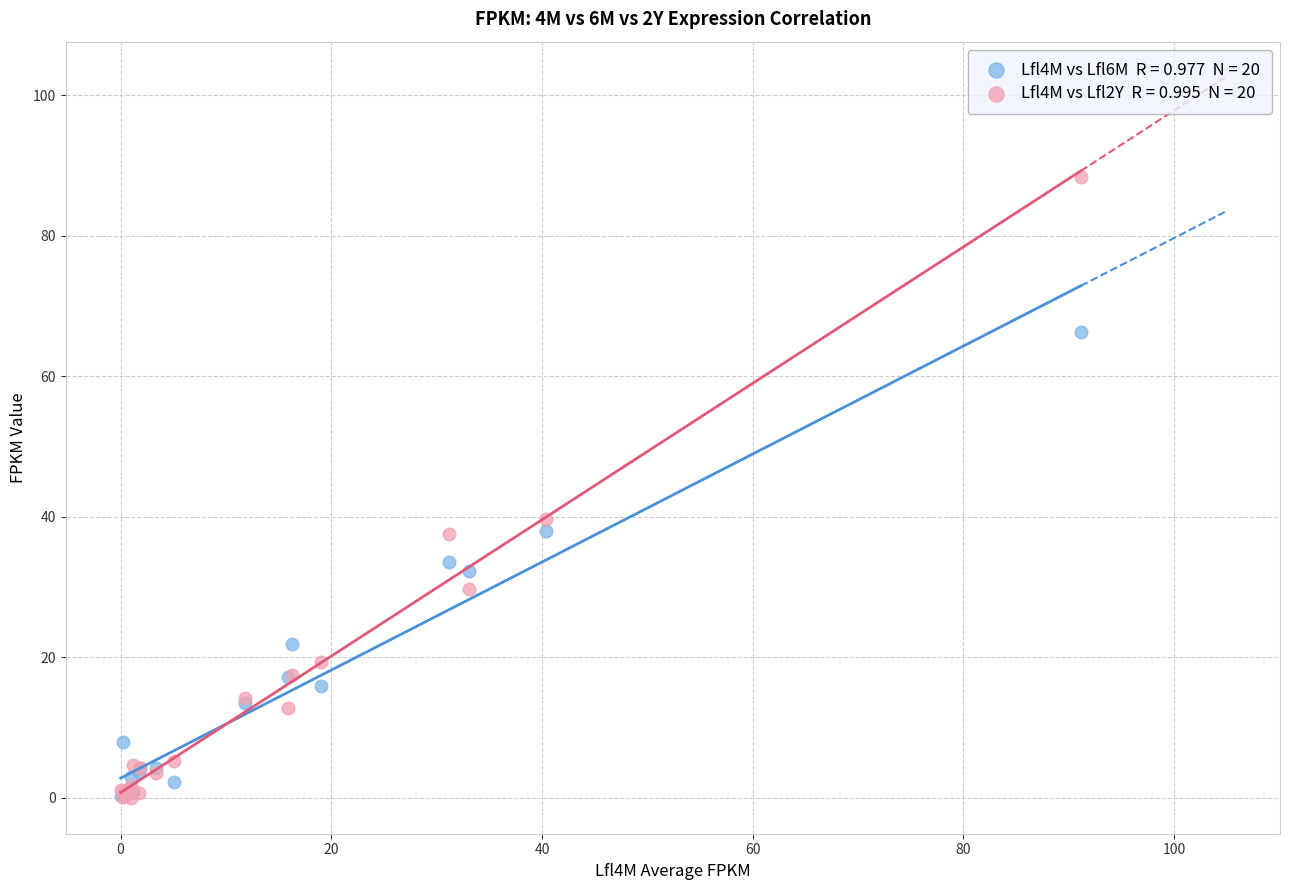

Across all series, what Y value is closest to 44?

39.8